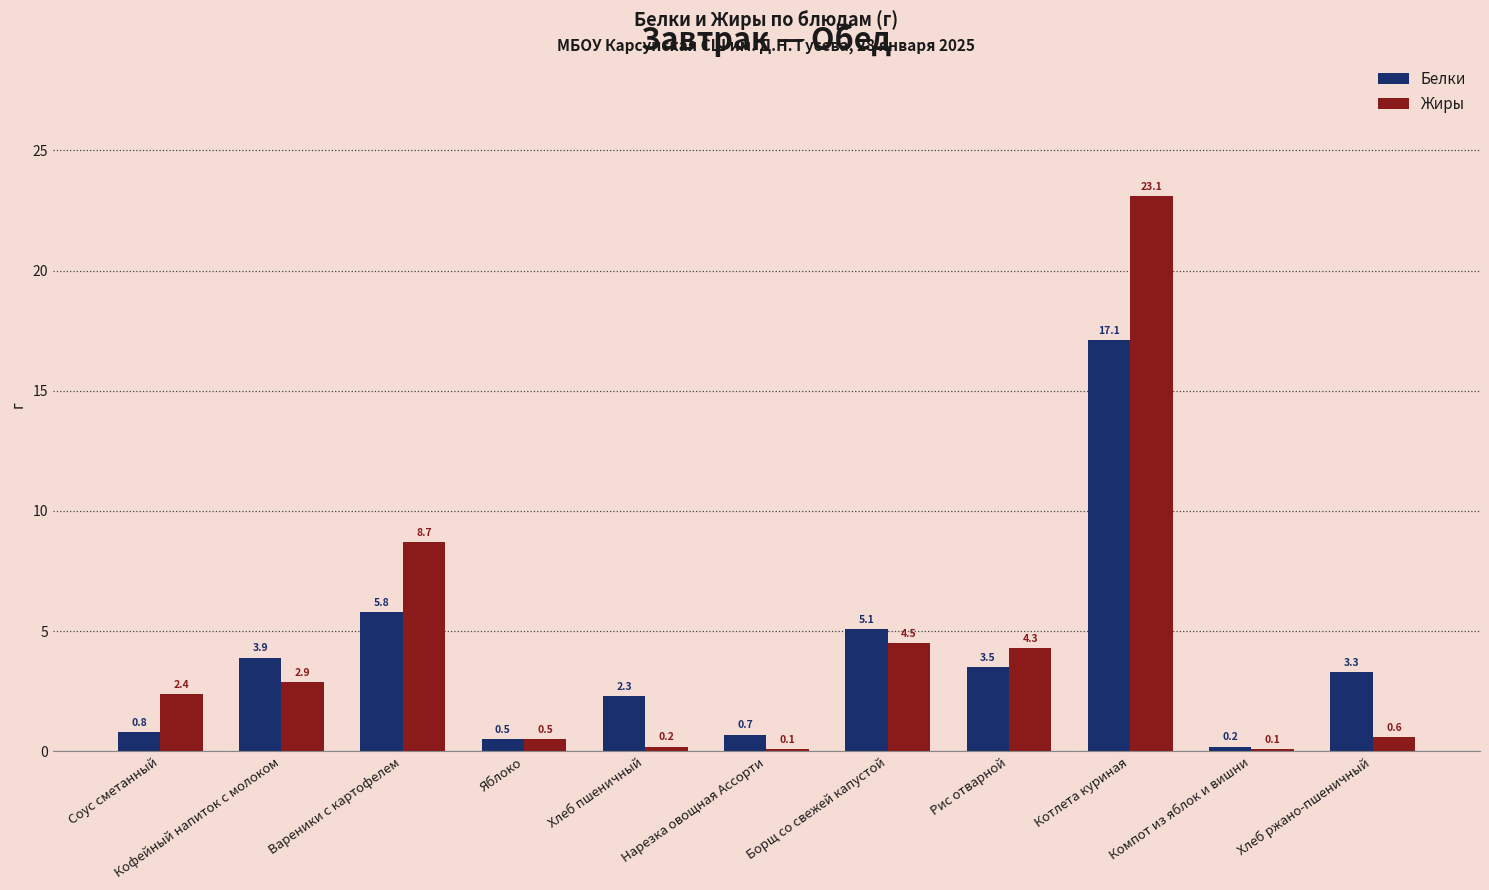

What is the difference between the maximum and second lowest values in the Жиры series?

23.0